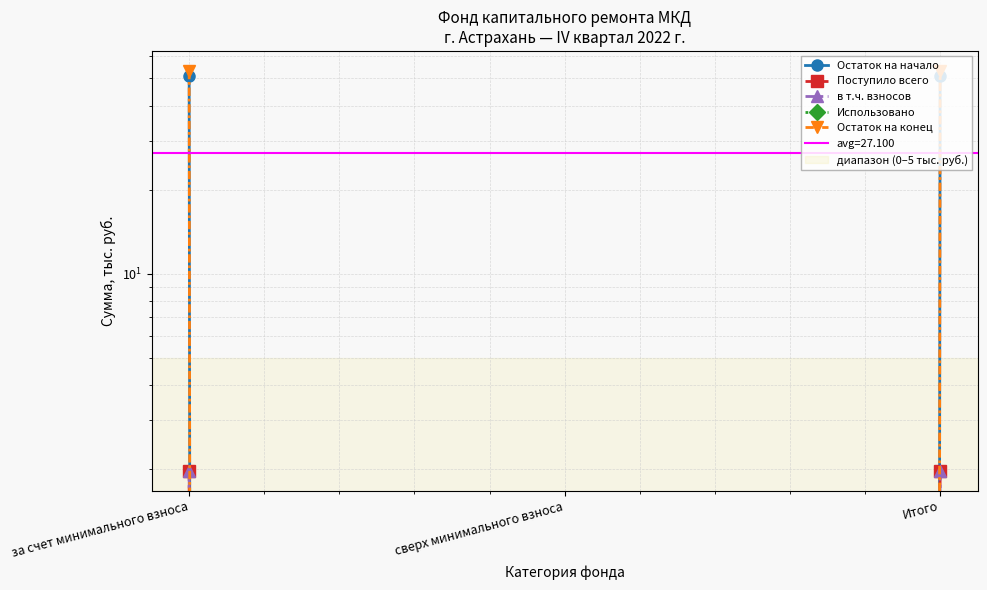

Reading left to right, extract all data points from this chart.

Остаток на начало: за счет минимального взноса=51.2	сверх минимального взноса=0.0	Итого=51.2
Поступило всего: за счет минимального взноса=2.0	сверх минимального взноса=0.0	Итого=2.0
в т.ч. взносов: за счет минимального взноса=2.0	сверх минимального взноса=0.0	Итого=2.0
Использовано: за счет минимального взноса=0.0	сверх минимального взноса=0.0	Итого=0.0
Остаток на конец: за счет минимального взноса=53.2	сверх минимального взноса=0.0	Итого=53.2